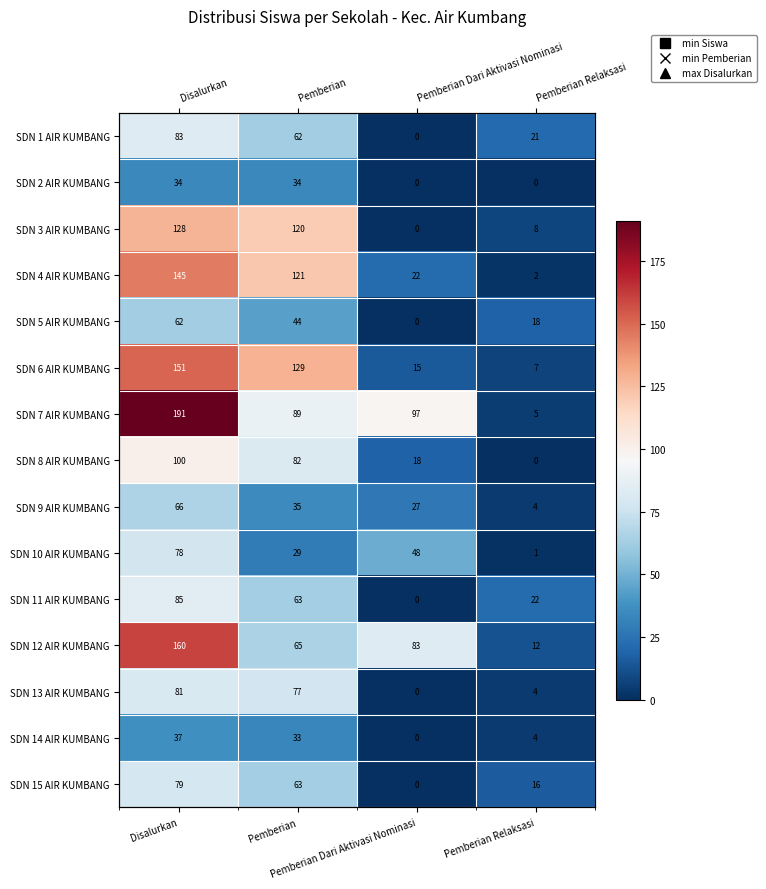

What is the spread (max minus min) of values at Pemberian Dari Aktivasi Nominasi?

97